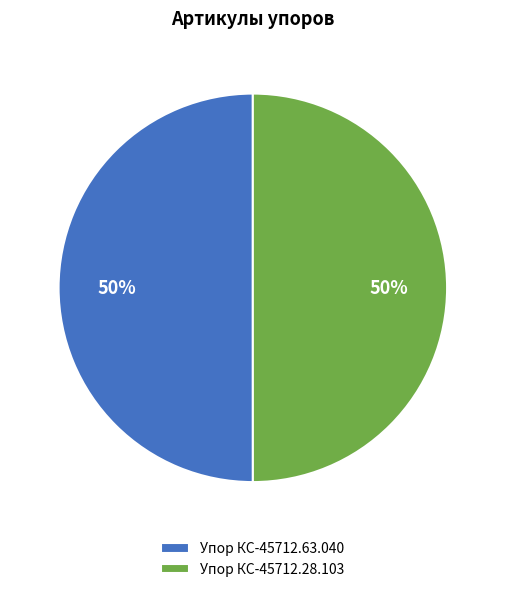

To the nearest percent, what portion does Упор КС-45712.63.040 represent?

50%